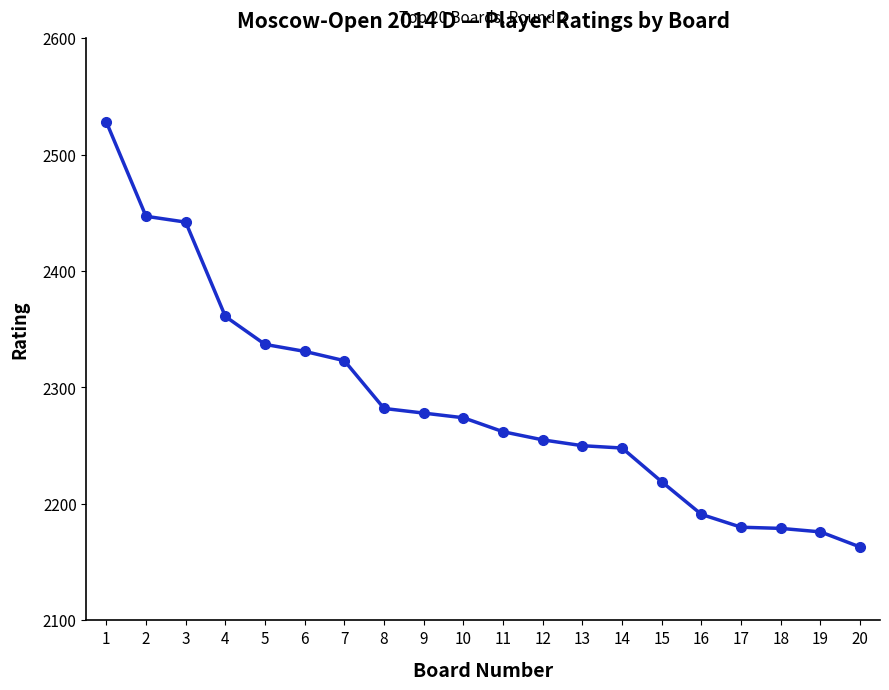

Which has a higher value, 4 or 10?

4